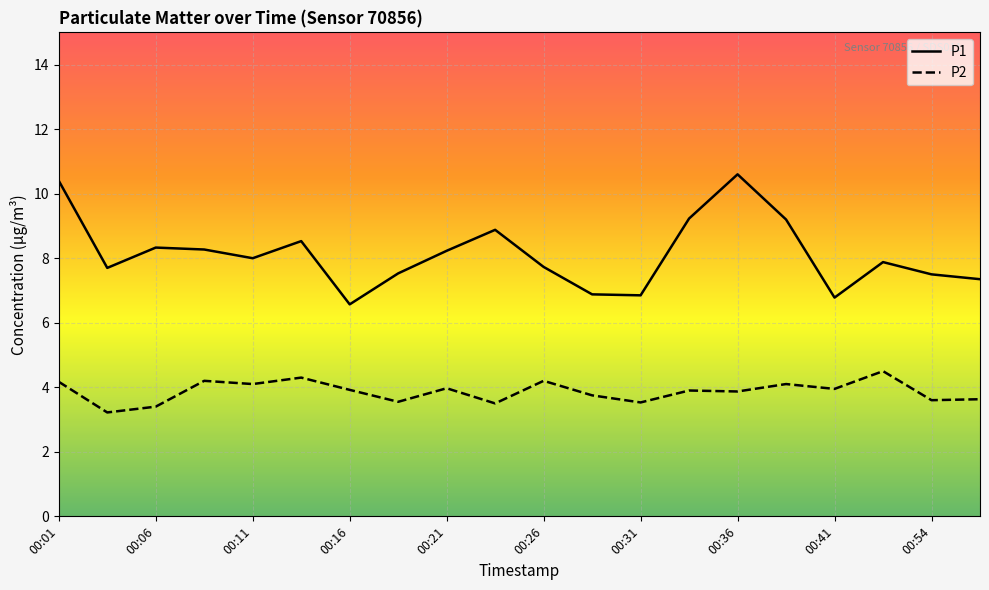

Which series has the largest total across all categories?

P1